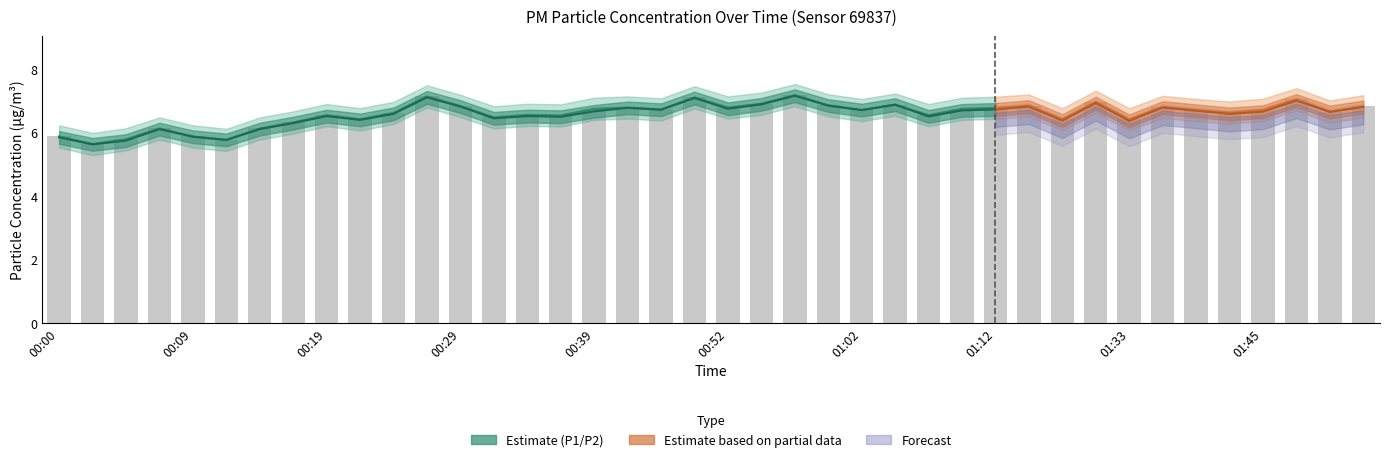

The value at 00:57 is 7.2. True or false?

True